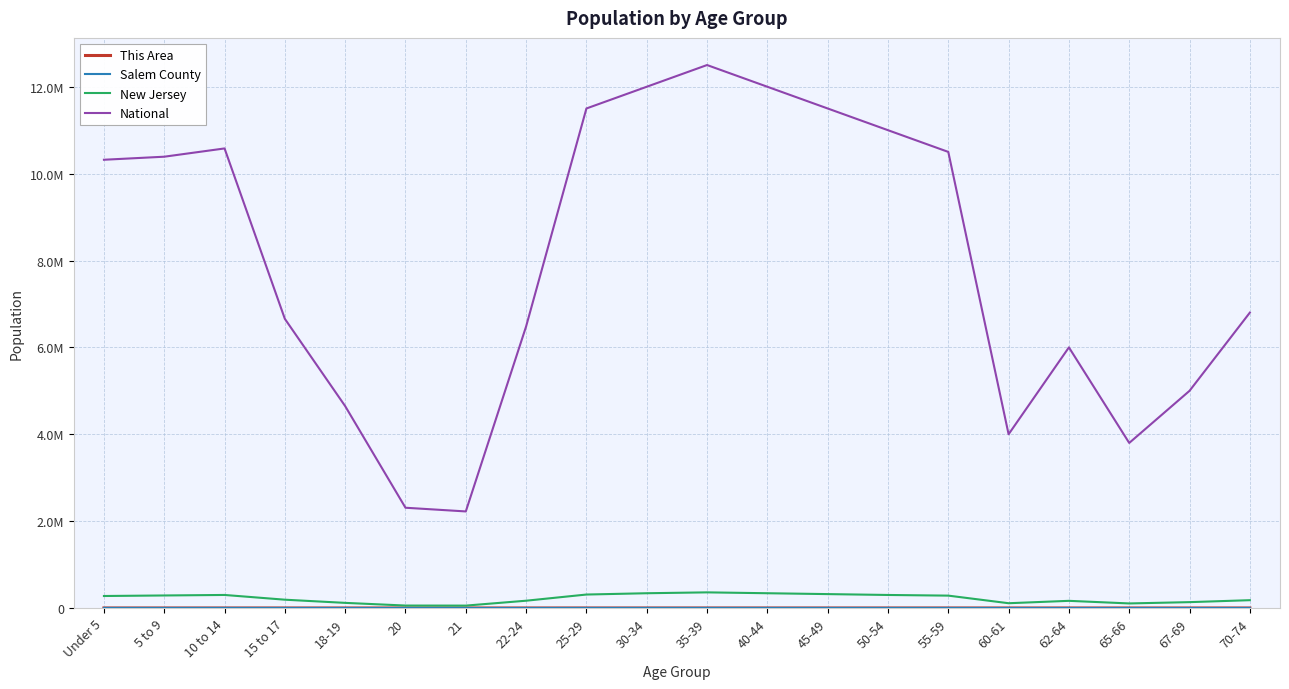

How many interior local peaks does the New Jersey series have?

3